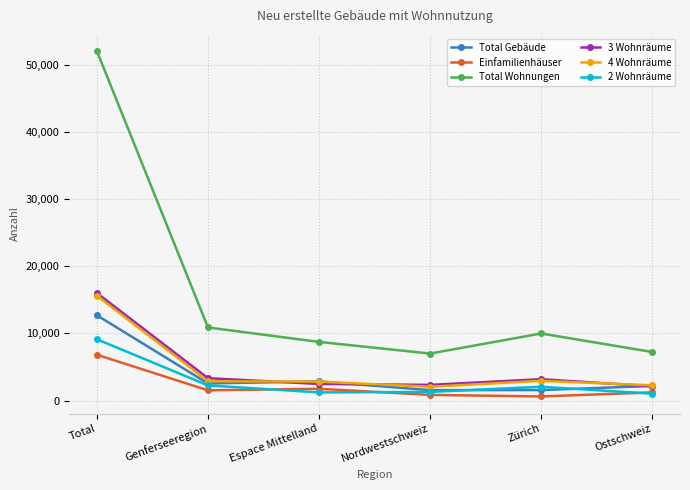

What is the value of the Einfamilienhäuser point at the 3rd from the left?

1766